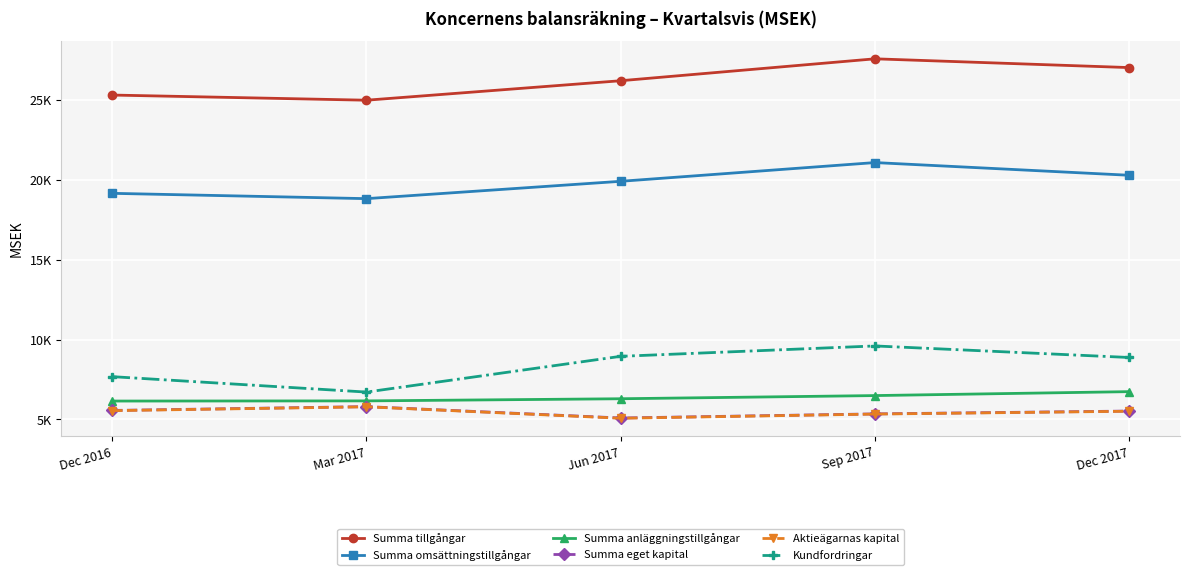

What is the value of the Summa omsättningstillgångar point at the 1st from the left?

19161.0